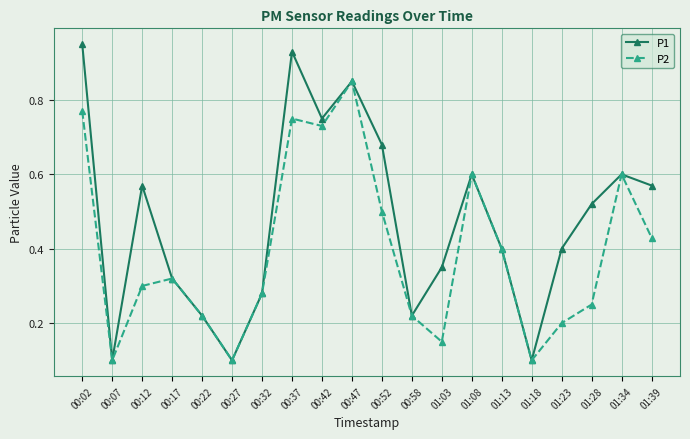

Count the P2 values in the range 0 to 1.

20